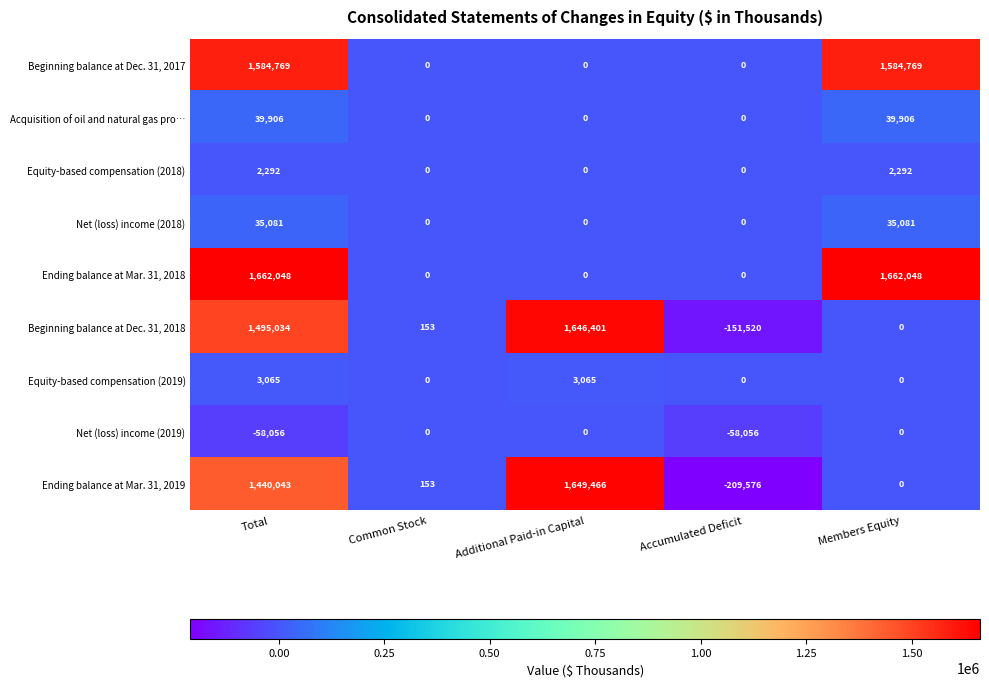

Which series has the largest range (max minus min)?

Ending balance at Mar. 31, 2019